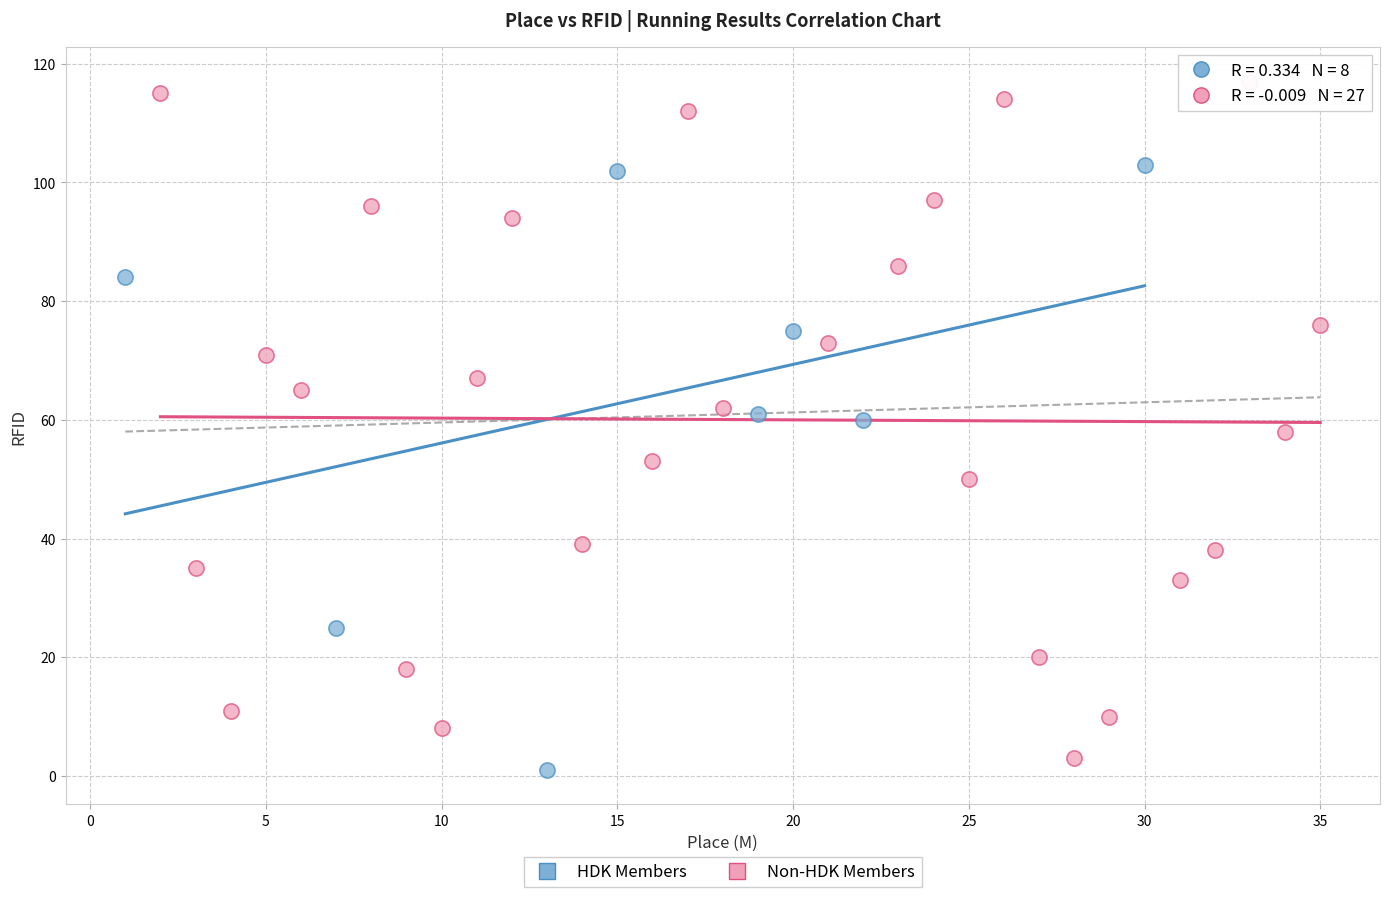

Which series has the widest spread of Y values?

Non-HDK Members